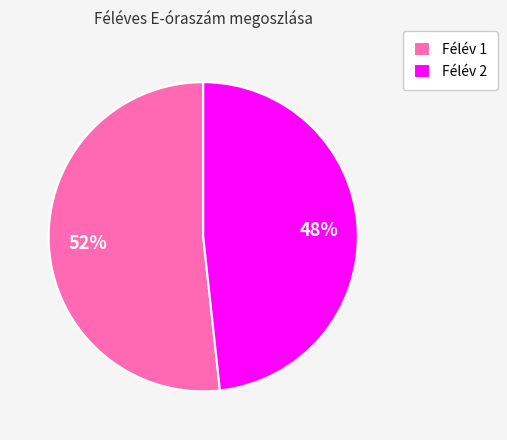

To the nearest percent, what is the combined percentage of Félév 1 and Félév 2?

100%